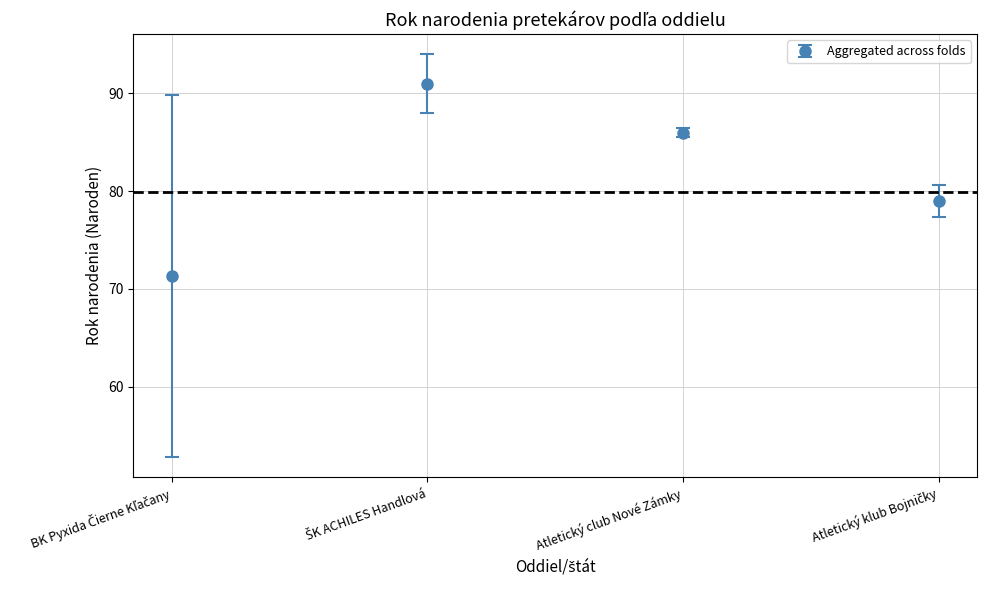

What value does the data have at Atletický club Nové Zámky?

86.0